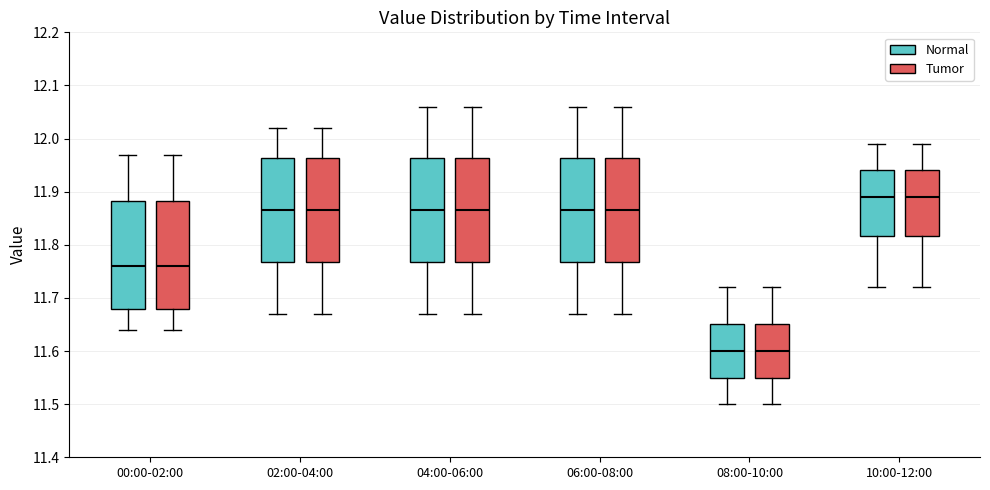

Reading left to right, transcribe this box plot: for each box, give where its median line is, the range the box spans, and where its two whiskers end, as read against the y-axis. The values are not printed on the chart, so give them approximately, as read against the axis.

00:00-02:00 (Normal): median 11.76, box 11.68 to 11.88, whiskers 11.64 to 11.97
00:00-02:00 (Tumor): median 11.76, box 11.68 to 11.88, whiskers 11.64 to 11.97
02:00-04:00 (Normal): median 11.87, box 11.77 to 11.96, whiskers 11.67 to 12.02
02:00-04:00 (Tumor): median 11.87, box 11.77 to 11.96, whiskers 11.67 to 12.02
04:00-06:00 (Normal): median 11.87, box 11.77 to 11.96, whiskers 11.67 to 12.06
04:00-06:00 (Tumor): median 11.87, box 11.77 to 11.96, whiskers 11.67 to 12.06
06:00-08:00 (Normal): median 11.87, box 11.77 to 11.96, whiskers 11.67 to 12.06
06:00-08:00 (Tumor): median 11.87, box 11.77 to 11.96, whiskers 11.67 to 12.06
08:00-10:00 (Normal): median 11.60, box 11.55 to 11.65, whiskers 11.50 to 11.72
08:00-10:00 (Tumor): median 11.60, box 11.55 to 11.65, whiskers 11.50 to 11.72
10:00-12:00 (Normal): median 11.89, box 11.82 to 11.94, whiskers 11.72 to 11.99
10:00-12:00 (Tumor): median 11.89, box 11.82 to 11.94, whiskers 11.72 to 11.99